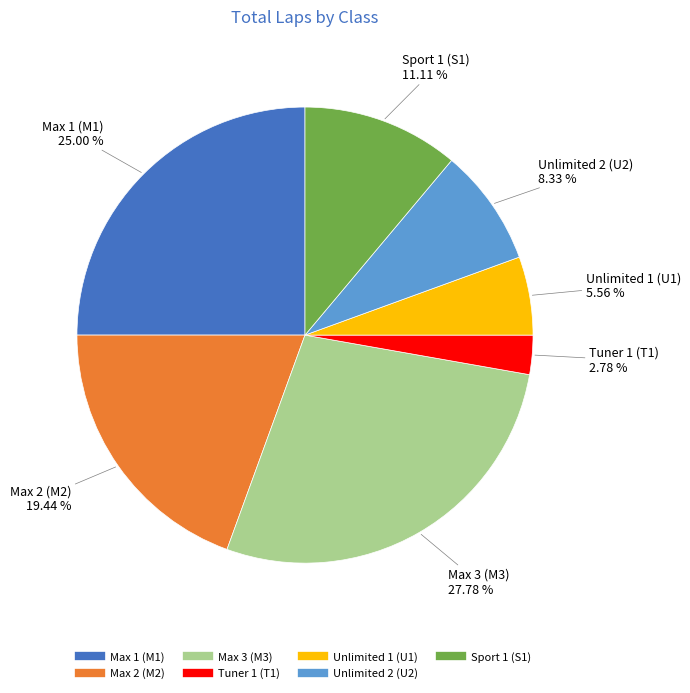

What percentage is the Max 1 (M1) slice, to the nearest percent?

25%